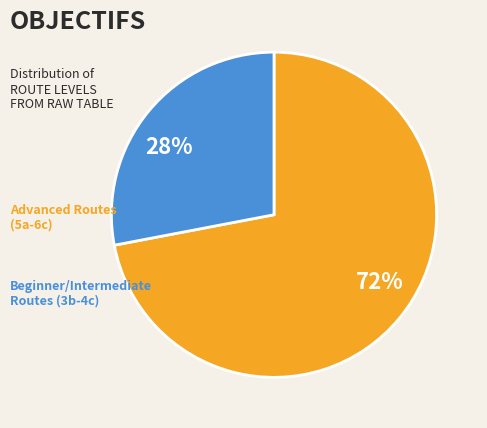

Is there any slice that represents more than half of the pie?

Yes